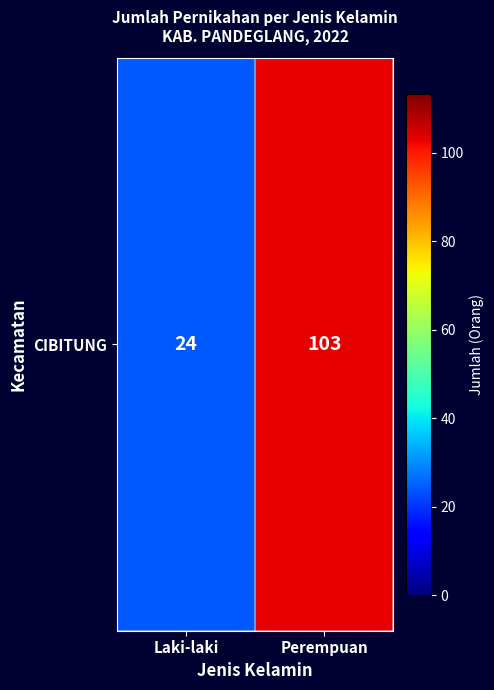

What is the sum of all values?

127